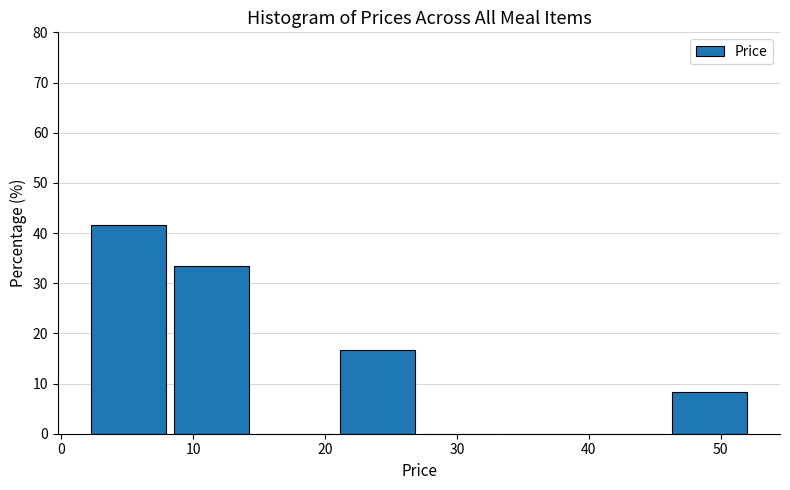

Reading left to right, list every bar in this chart as the range it spans on the x-axis followed by its height. Neither the bar edges nor the heights are printed on the chart, so give them approximately, as read against the axes.

2 to 8: 42
8 to 15: 33
15 to 21: 0
21 to 27: 17
27 to 33: 0
33 to 40: 0
40 to 46: 0
46 to 52: 8